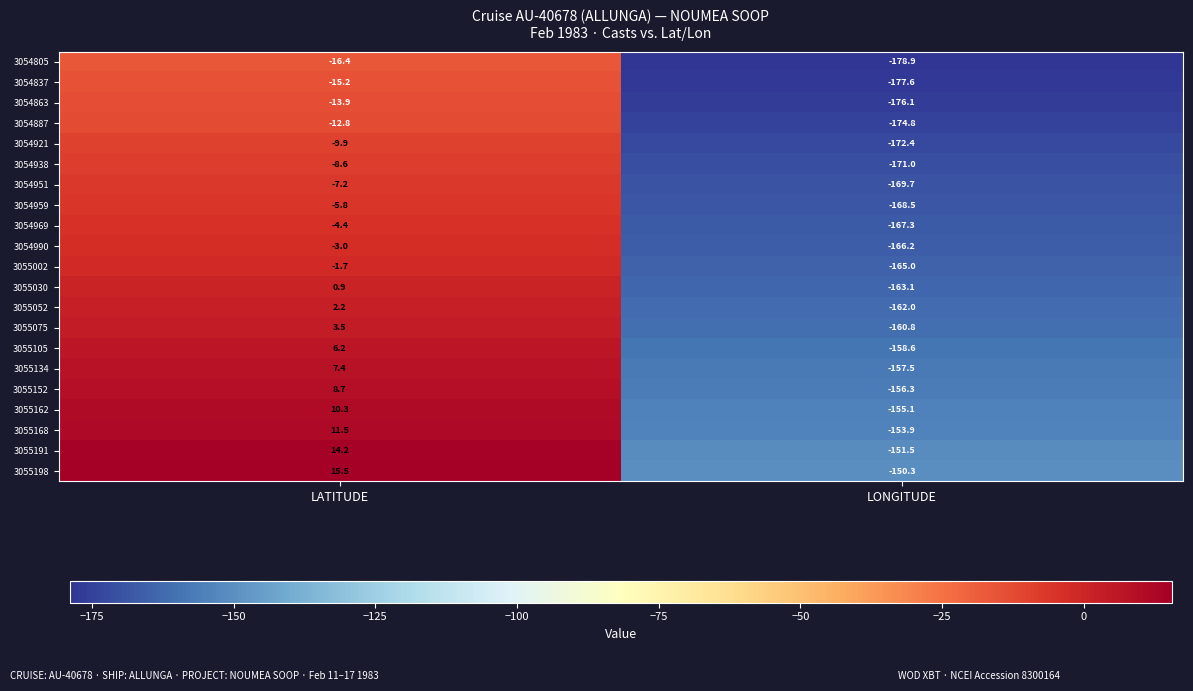

What is the approximate value of 3054969 at LONGITUDE?

-167.3